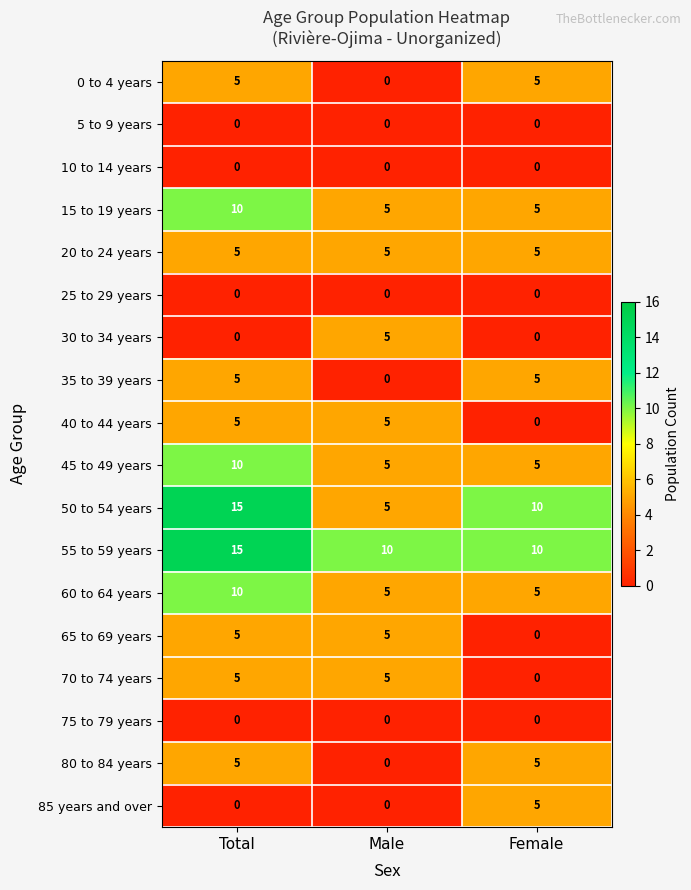

The value of 75 to 79 years at Male is 0. True or false?

True